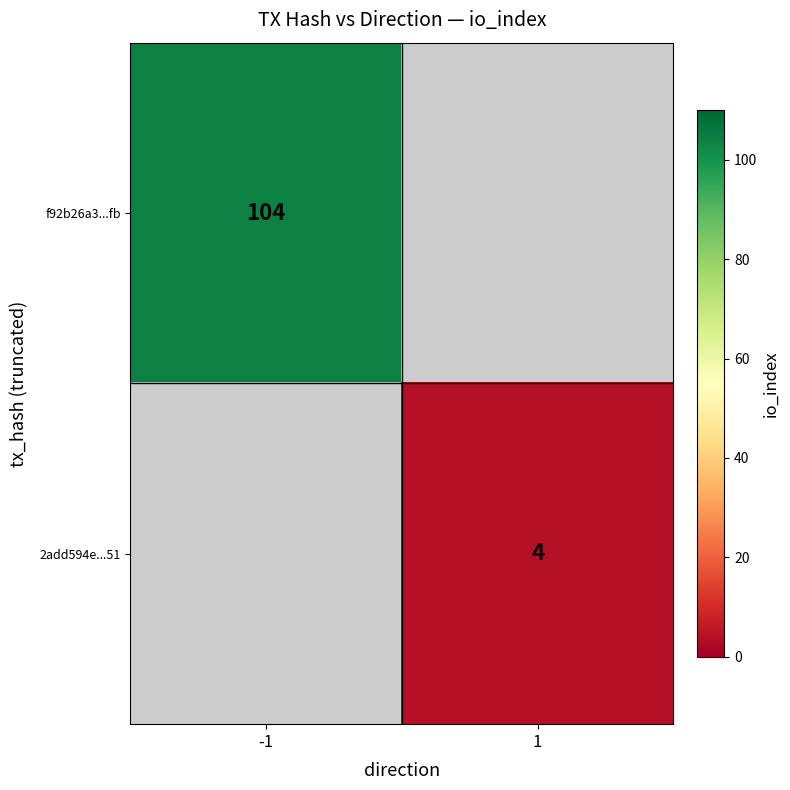

What is the smallest value displayed?

4.0